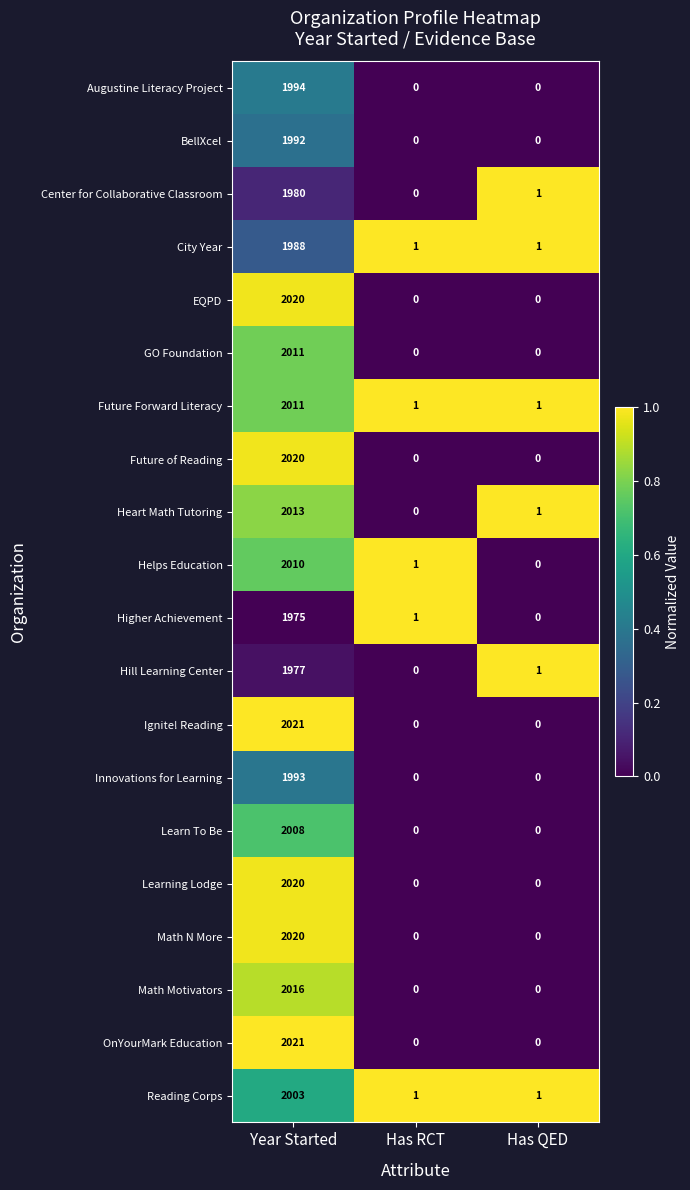

What is the greatest value displayed?

2021